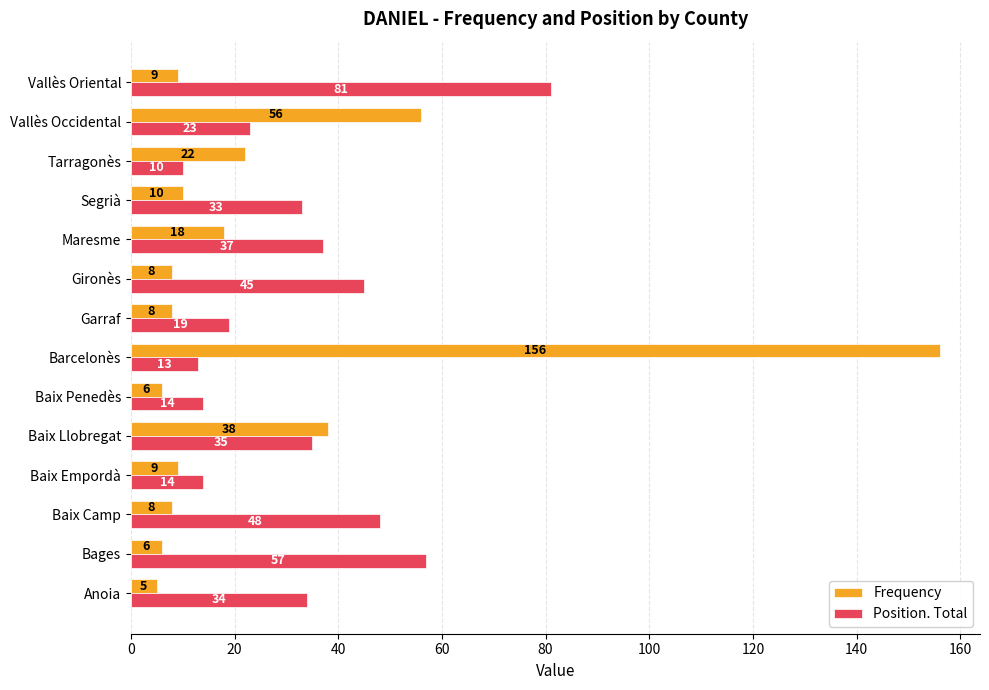

Is it true that Frequency equals 10 at Segrià?

True